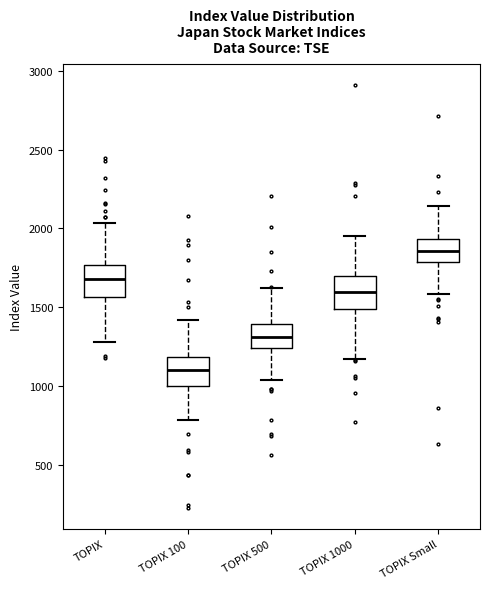

Where does the upper whisker of the box for TOPIX 500 end on the y-axis? The values are not printed on the chart, so give them approximately, as read against the axis.

1600